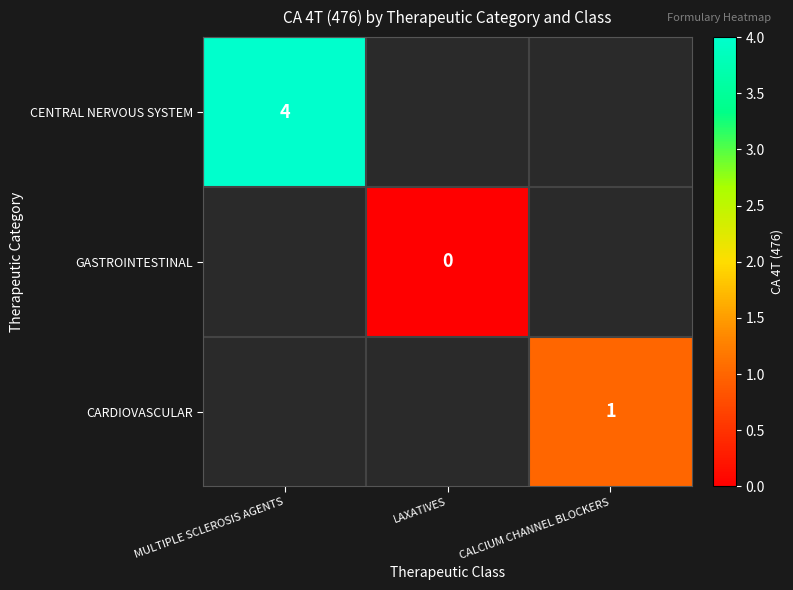

The CENTRAL NERVOUS SYSTEM series shows 1.0 at MULTIPLE SCLEROSIS AGENTS. True or false?

False